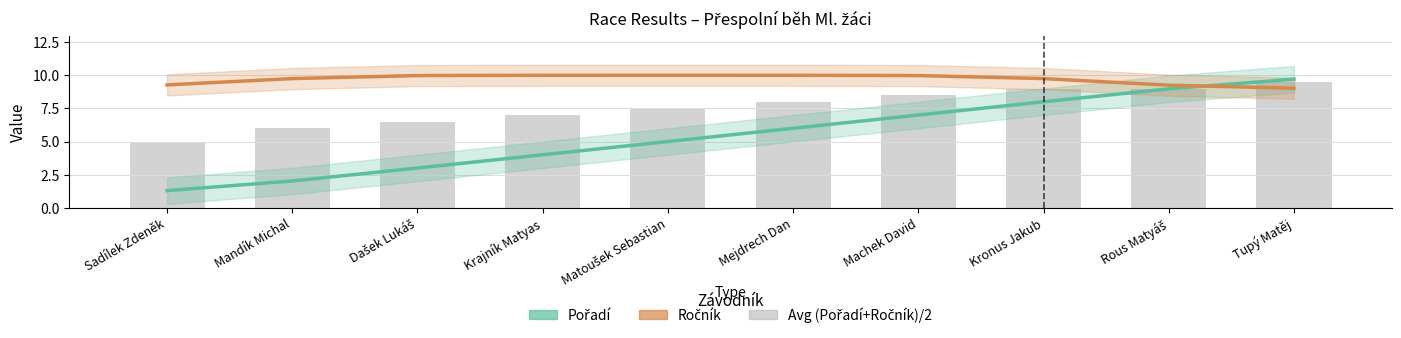

Count the Avg (Pořadí+Ročník)/2 values in the range 6 to 9.

8